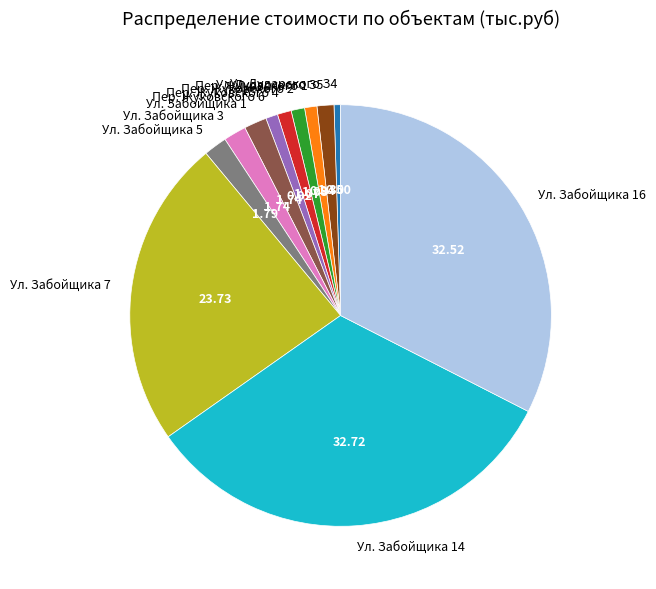

Do Ул. Забойщика 1 and Пер. Жуковского 6 together represent more than half of the pie?

No